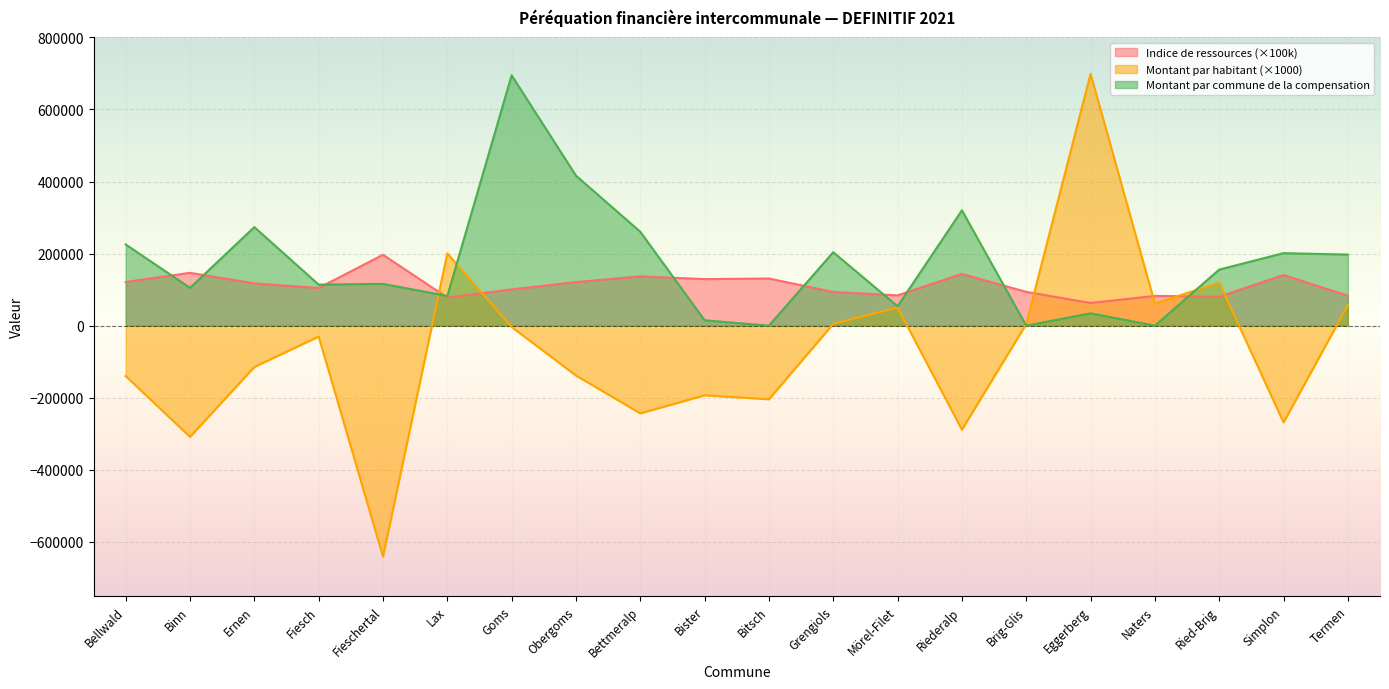

Which series has the largest total across all categories?

Montant par commune de la compensation